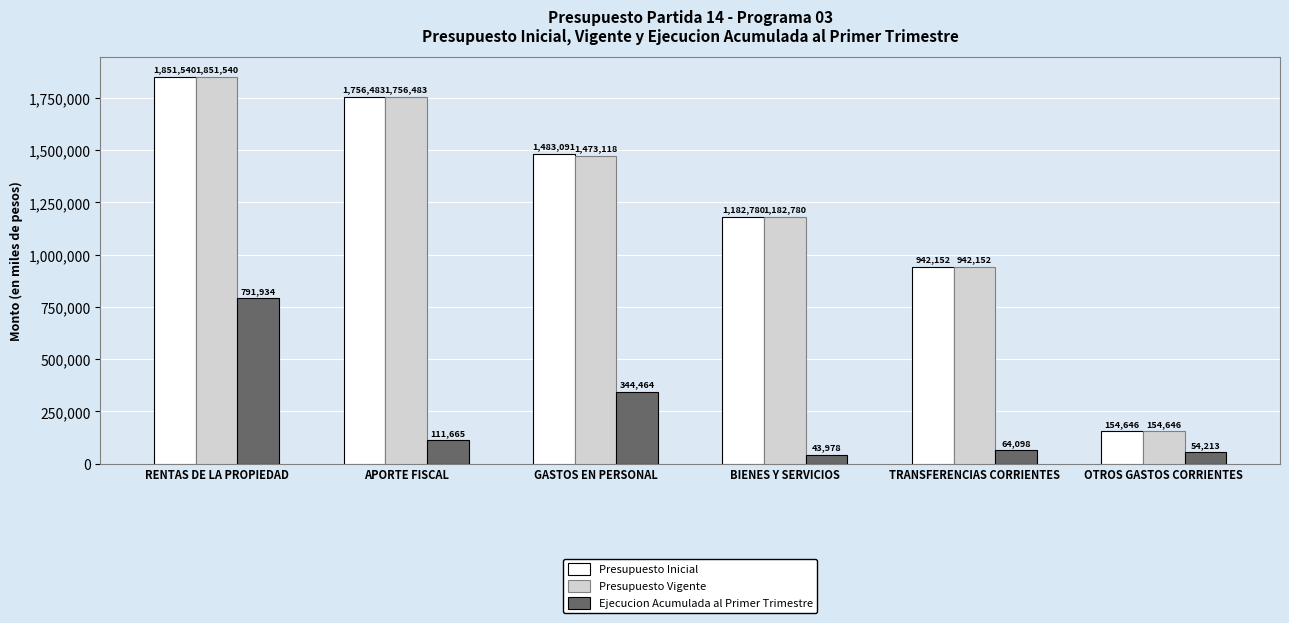

The Presupuesto Vigente series shows 1851540 at RENTAS DE LA PROPIEDAD. True or false?

True